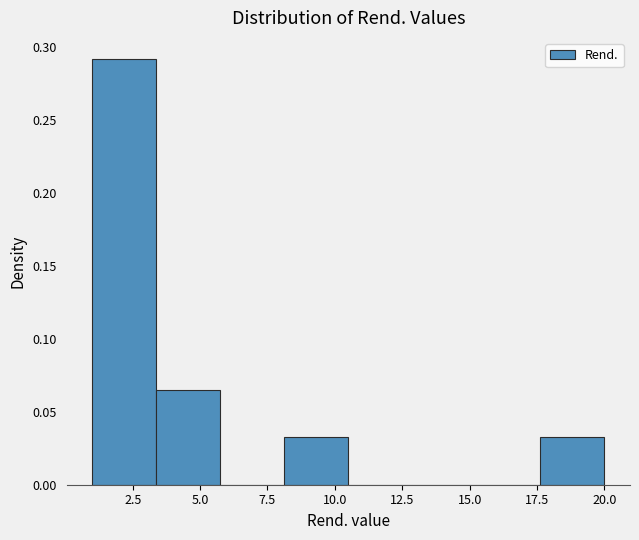

Reading left to right, transcribe this chart: for each bar, give the range it covers on the x-axis and its height. Neither the bar edges nor the heights are printed on the chart, so give them approximately, as read against the axes.

1.0 to 3.5: 0.290
3.5 to 6.0: 0.065
6.0 to 8.0: 0
8.0 to 10.5: 0.030
10.5 to 13.0: 0
13.0 to 15.5: 0
15.5 to 17.5: 0
17.5 to 20.0: 0.030